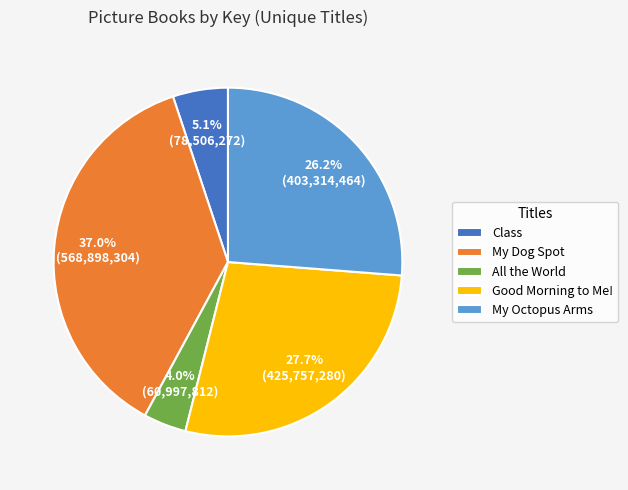

What is the ratio of the value at Good Morning to Me! to the value at My Octopus Arms?

1.1